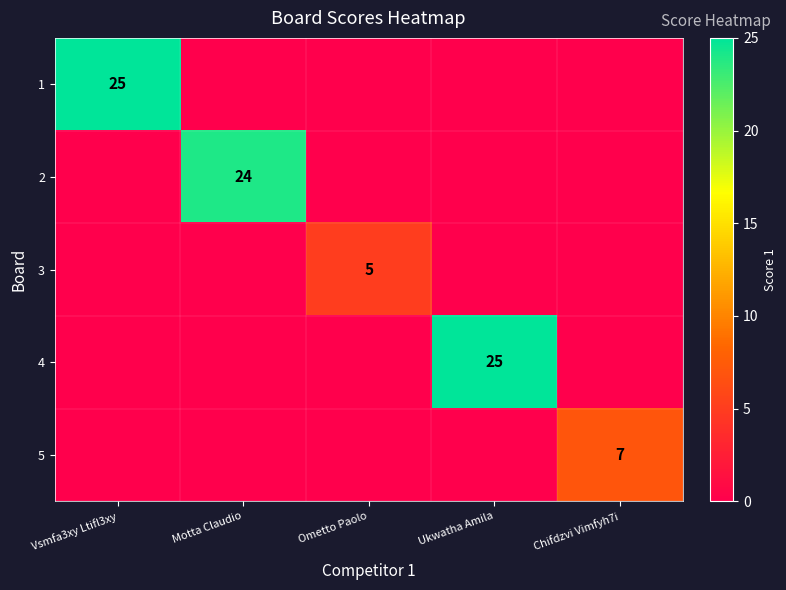

What is the sum of all 2 values?

24